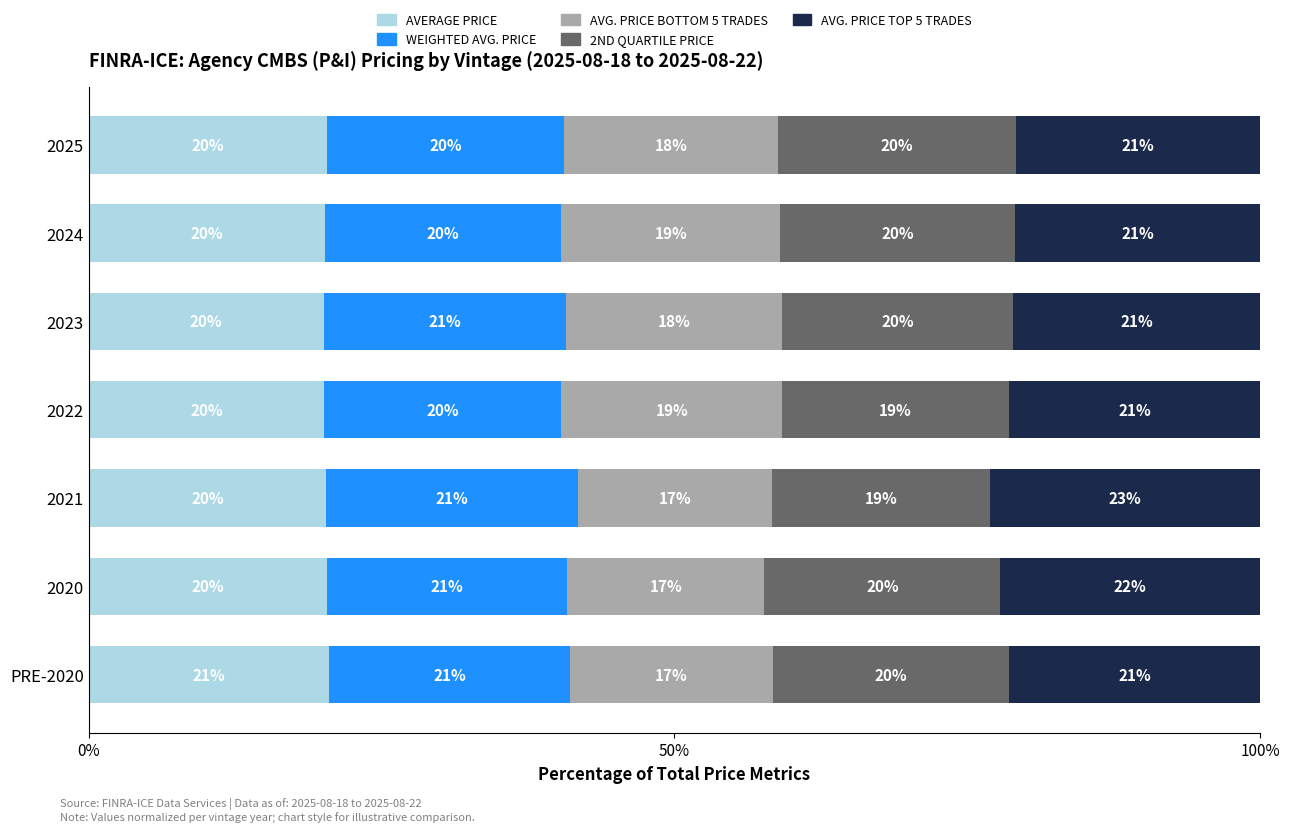

Is it true that AVERAGE PRICE equals 35.4 at 2022?

False